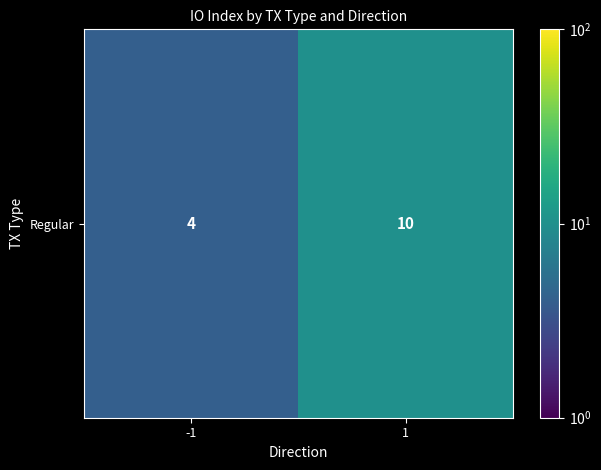

What is the sum of all values?

14